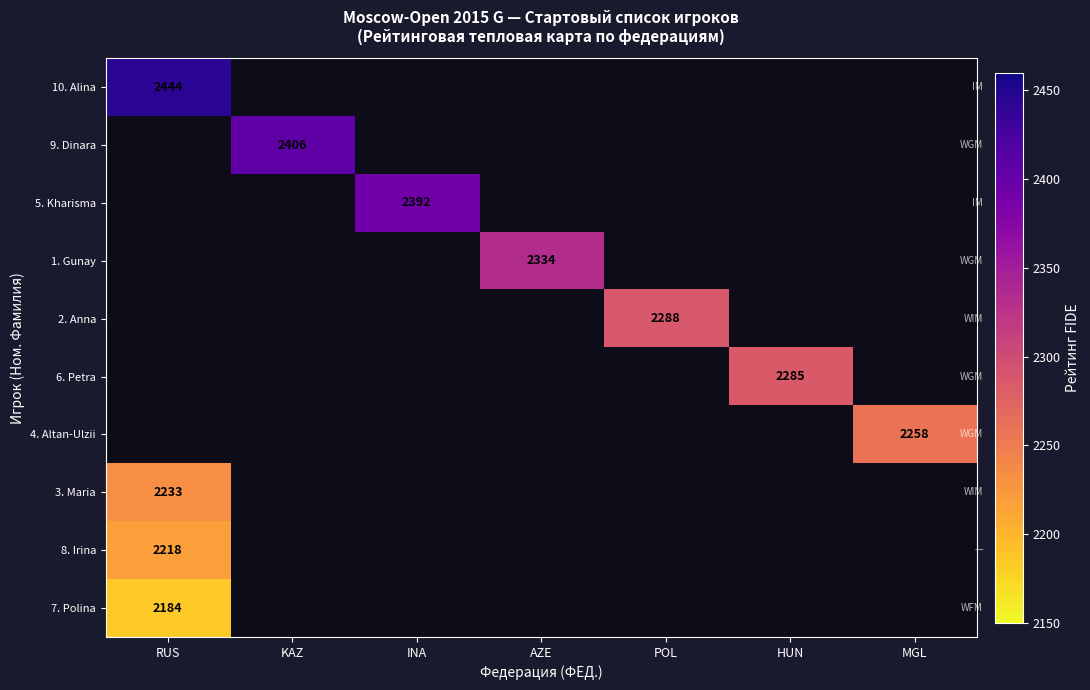

Is it true that 1. Gunay equals 2334 at AZE?

True